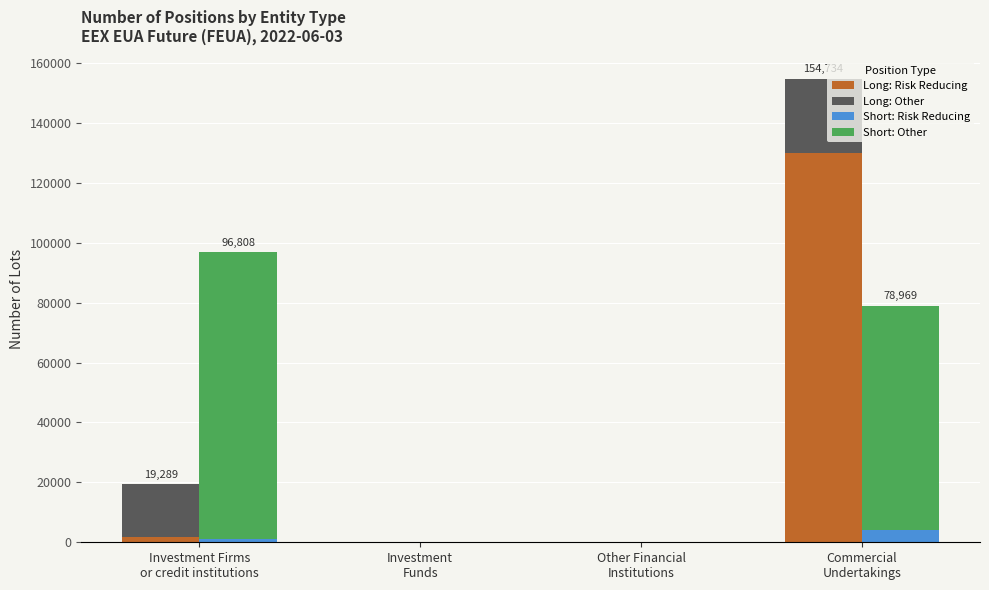

Rank the series by their maximum value, from lowest to highest.

Short: Risk Reducing, Long: Other, Short: Other, Long: Risk Reducing